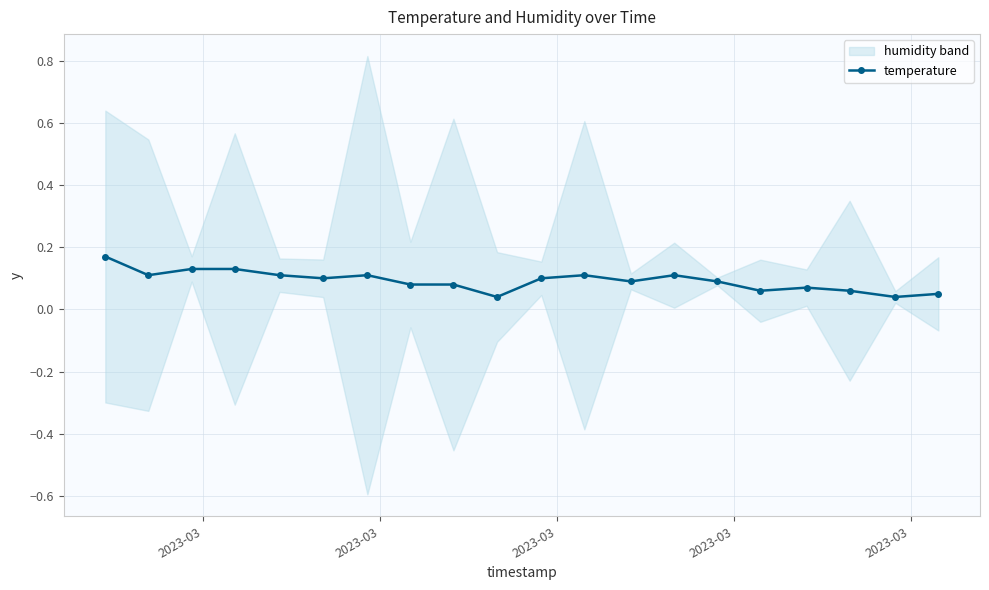

Reading right to left, what are all the values shown in this chart?

0.1	0.0	0.1	0.1	0.1	0.1	0.1	0.1	0.1	0.1	0.0	0.1	0.1	0.1	0.1	0.1	0.1	0.1	0.1	0.2